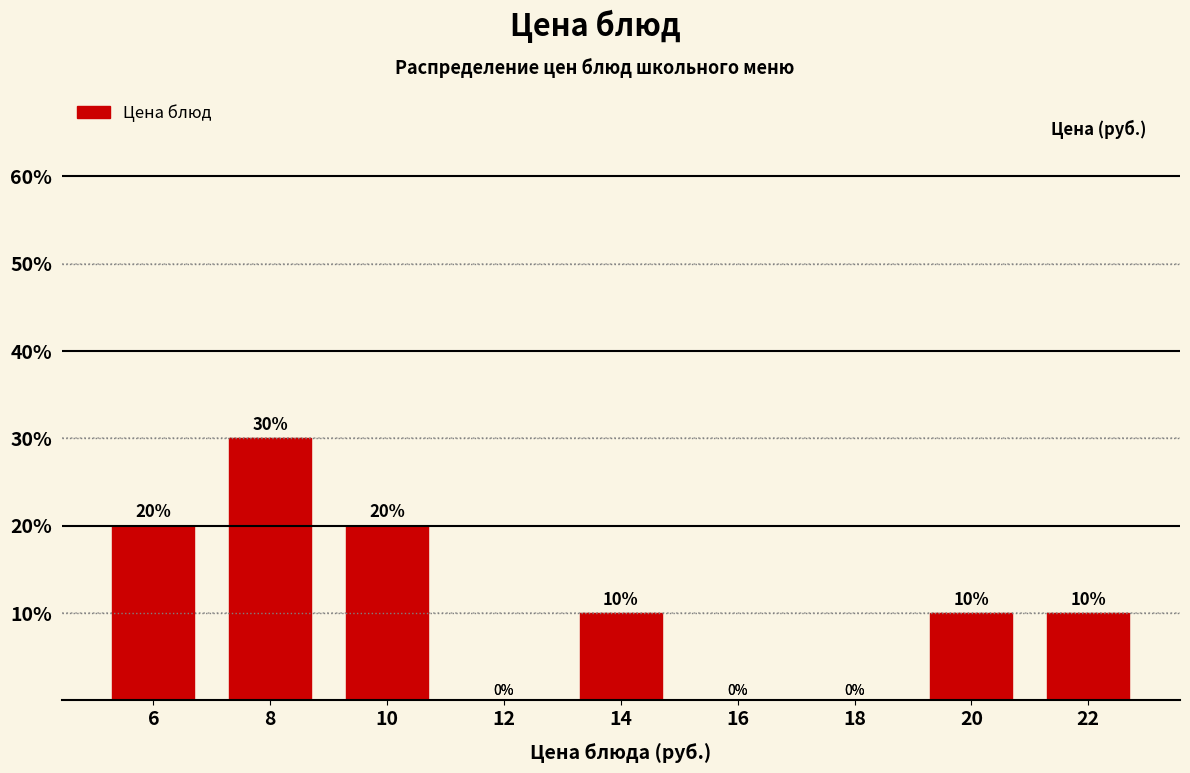

Reading left to right, list every bar in this chart as the range it spans on the x-axis followed by its height.

5 to 7: 20
7 to 9: 30
9 to 11: 20
11 to 13: 0
13 to 15: 10
15 to 17: 0
17 to 19: 0
19 to 21: 10
21 to 23: 10